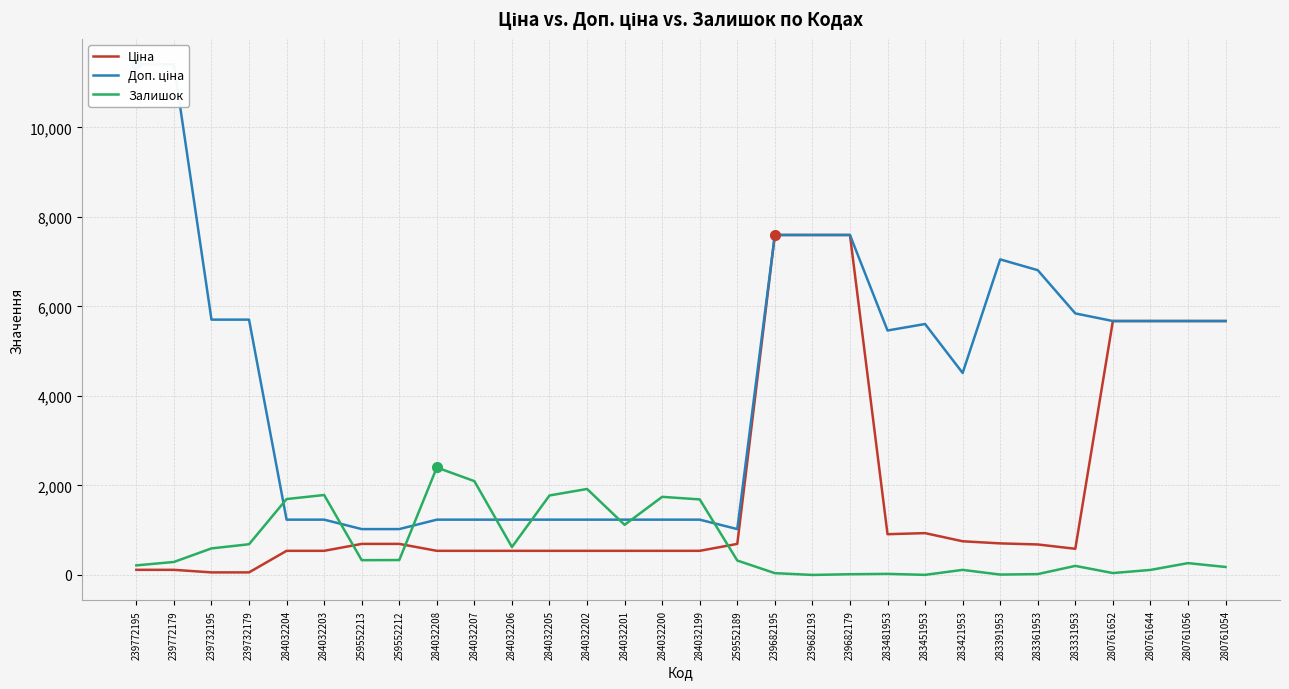

How many lines are shown in the chart?

3